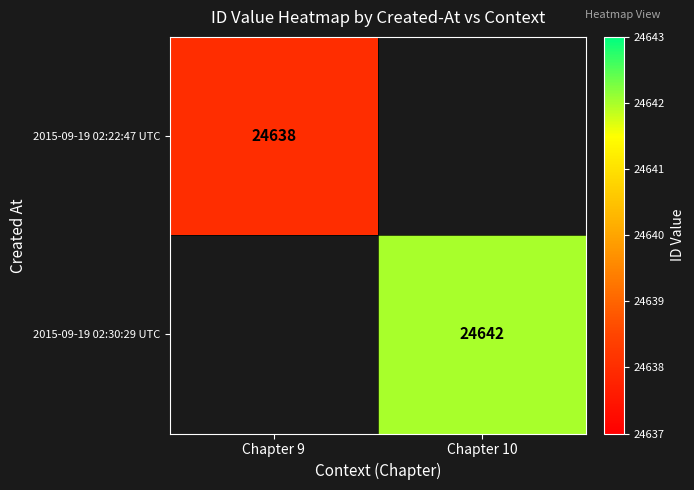

How many distinct data groups are displayed?

2